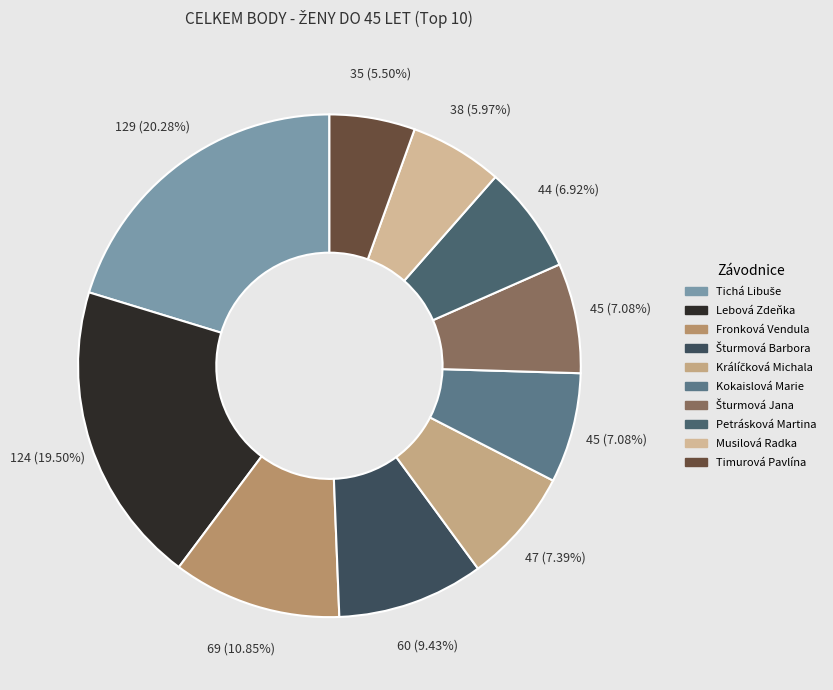

How many slices are in this pie chart?

10